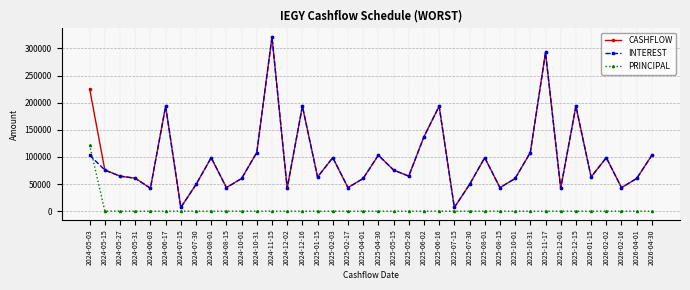

What is the highest value of the CASHFLOW series?

320985.0